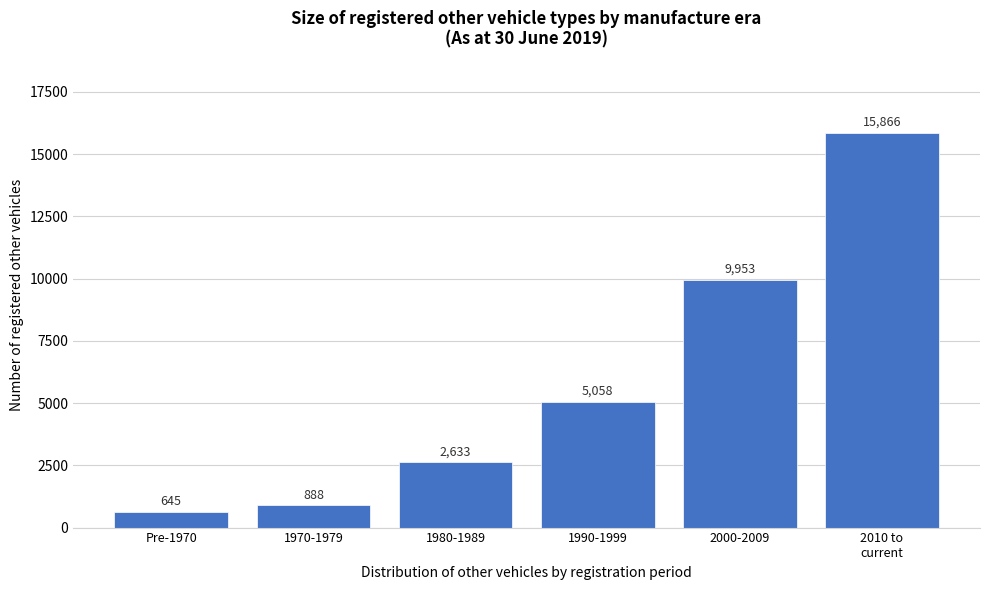

Reading left to right, extract all data points from this chart.

645	888	2633	5058	9953	15866